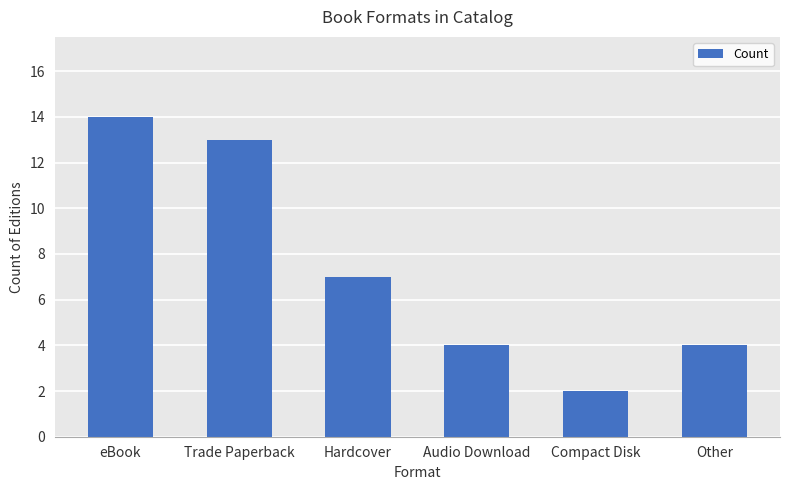

What is the greatest value displayed?

14